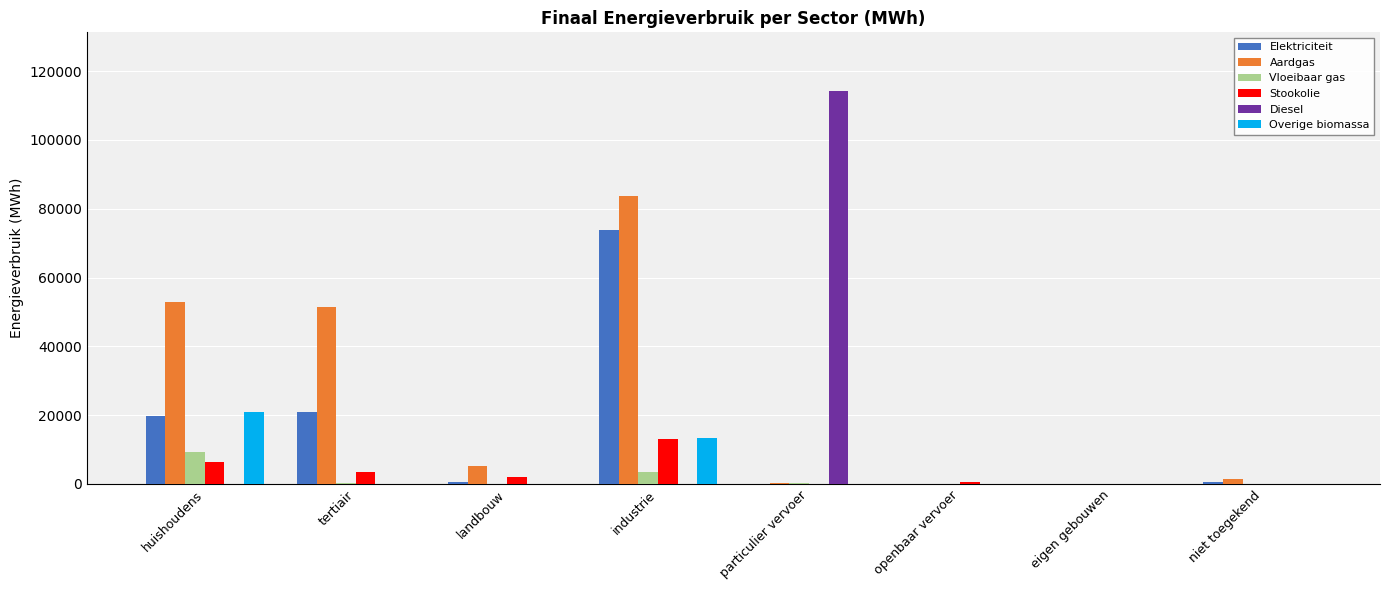

What is the sum of all Overige biomassa values?

34284.9